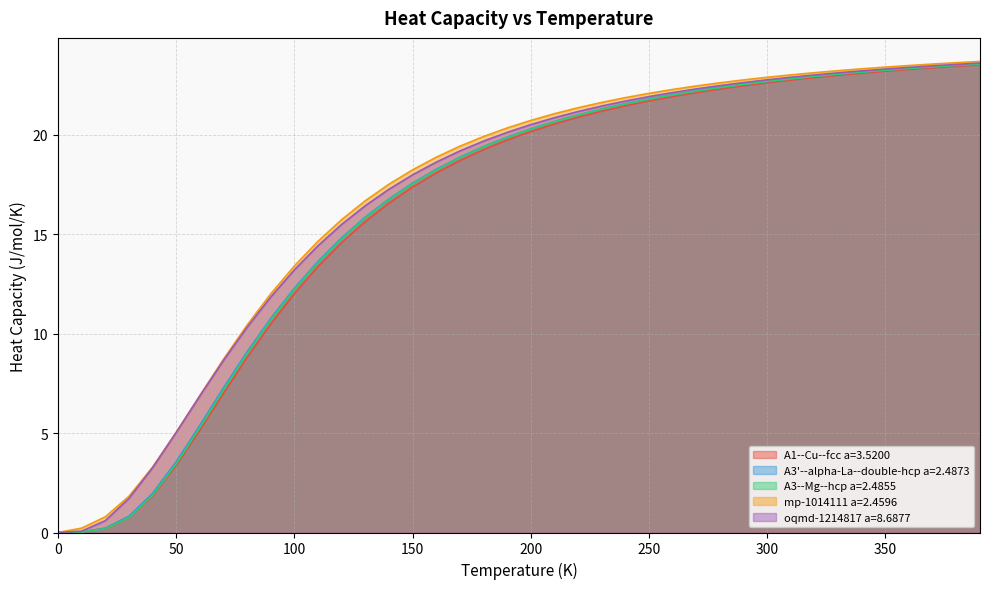

At which category does the chart reach its peak across all series?

390.0